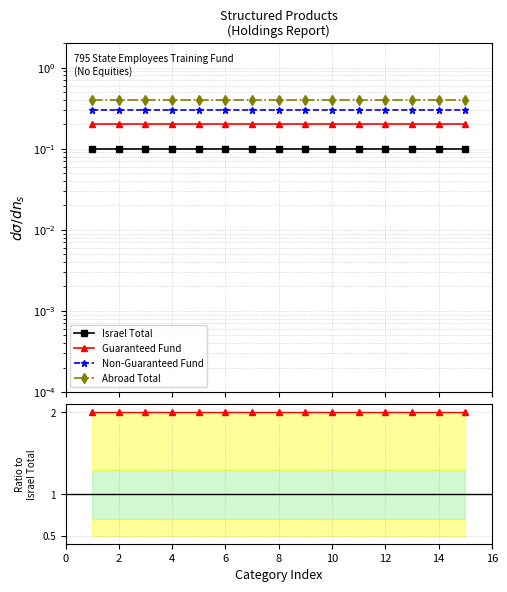

What are all the series names shown in the legend?

Israel Total, Guaranteed Fund, Non-Guaranteed Fund, Abroad Total